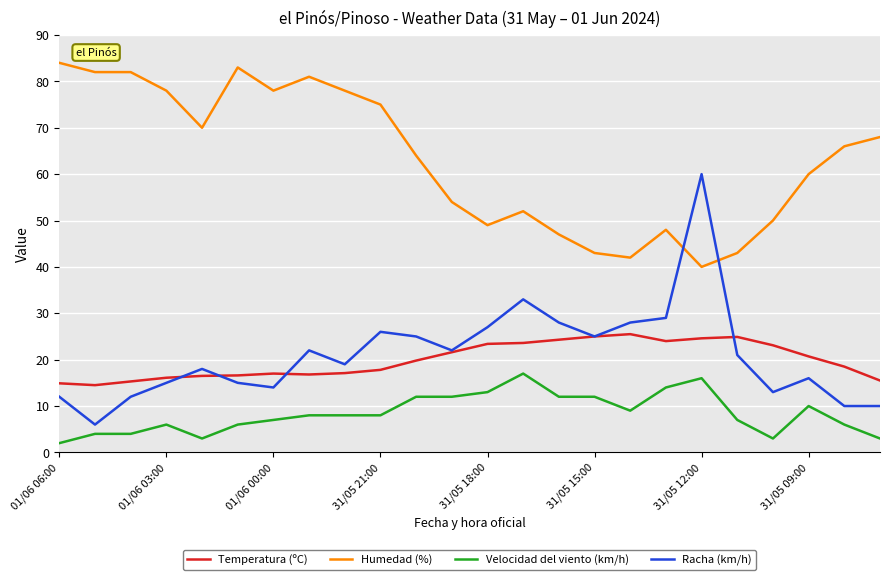

True or false: Temperatura (ºC) and Velocidad del viento (km/h) intersect in this chart.

False